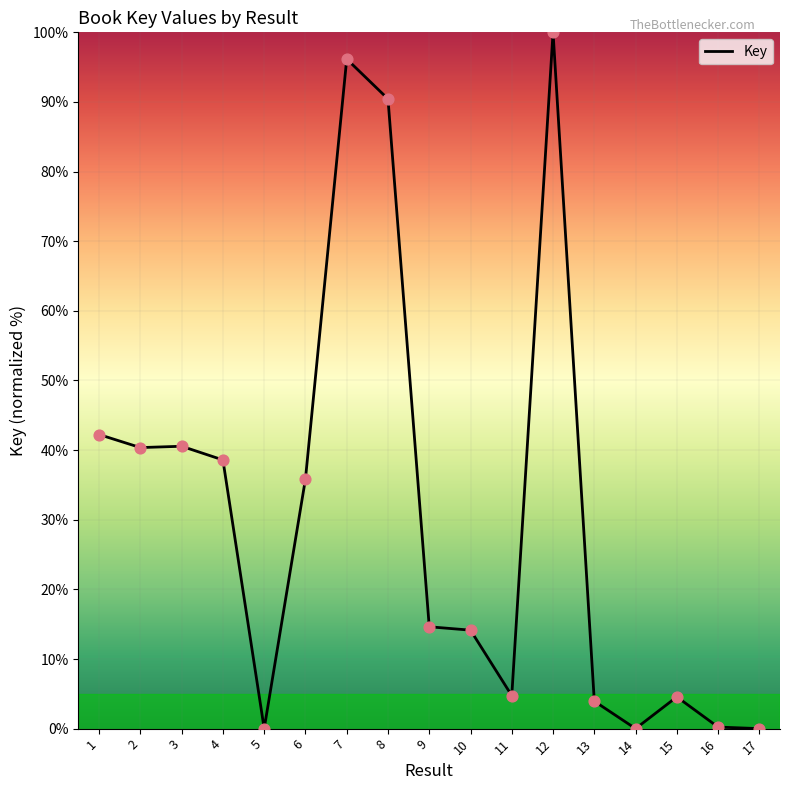

What is the change in value from 1 to 12?

+57.8